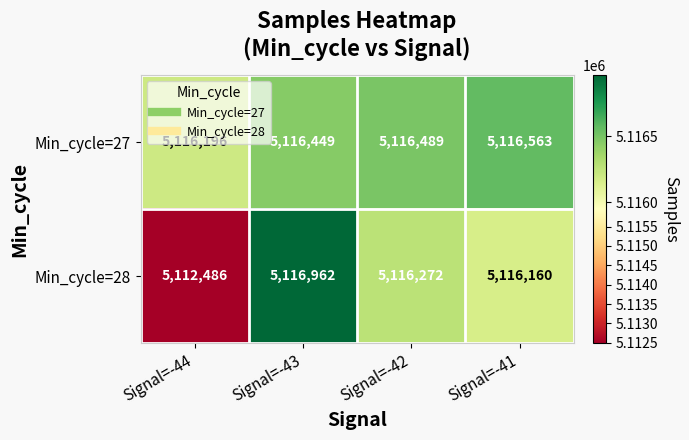

What is the total value across all series at Signal=-44?

10228682